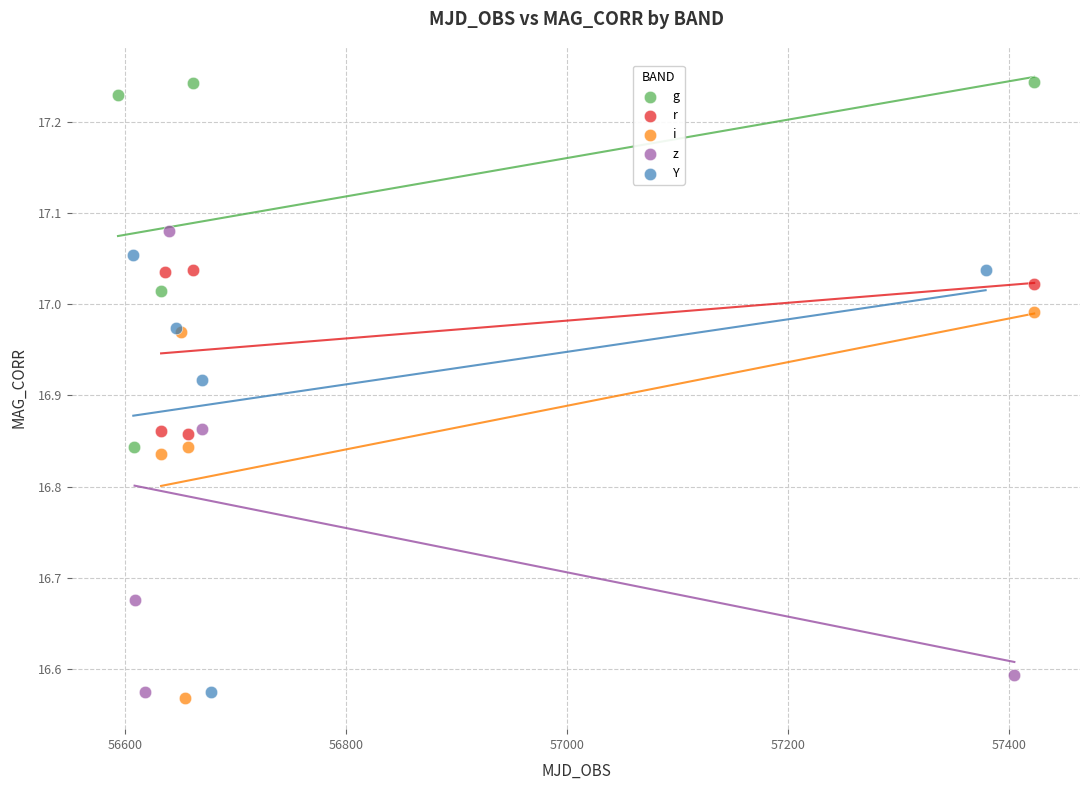

Which series contains the highest Y value?

g